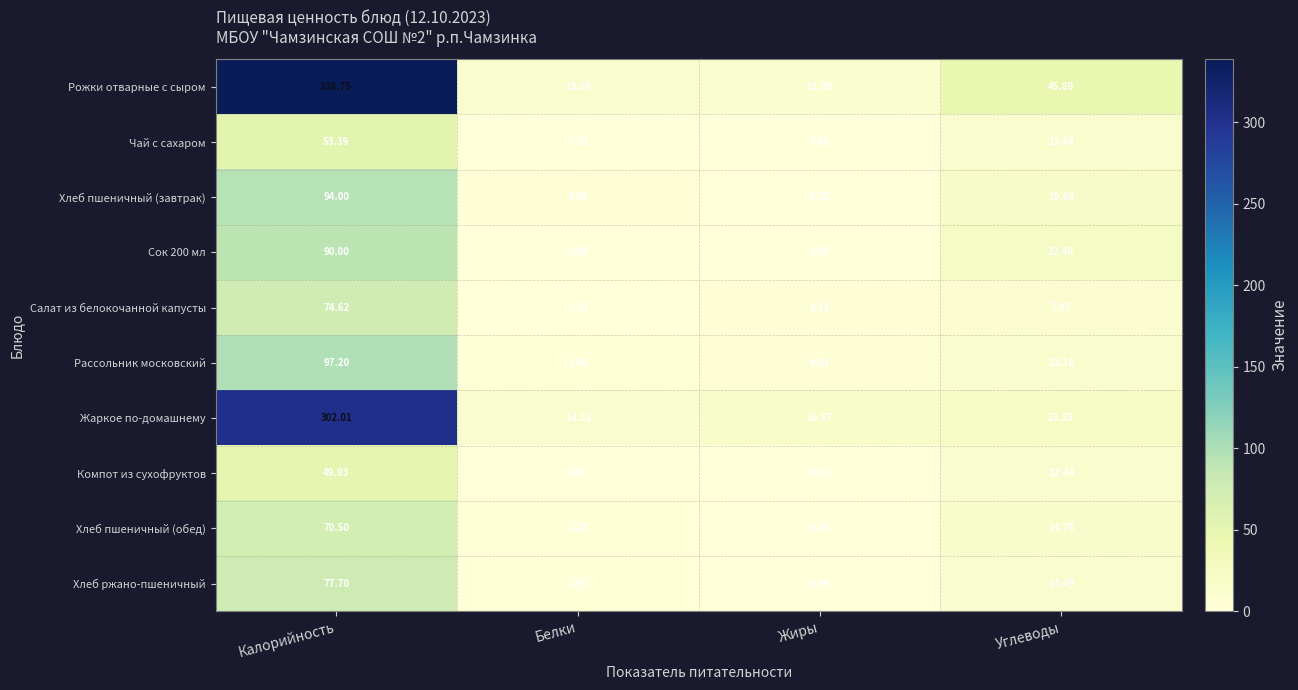

At how many categories does at least one series exceed 107?

1